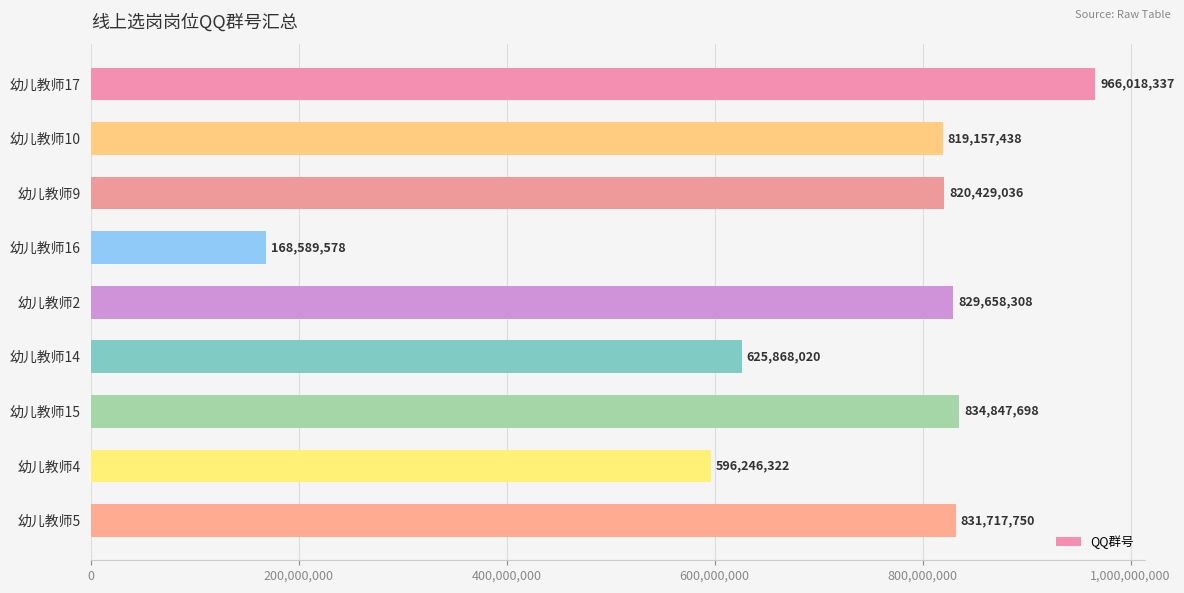

Are the bars horizontal?

Yes